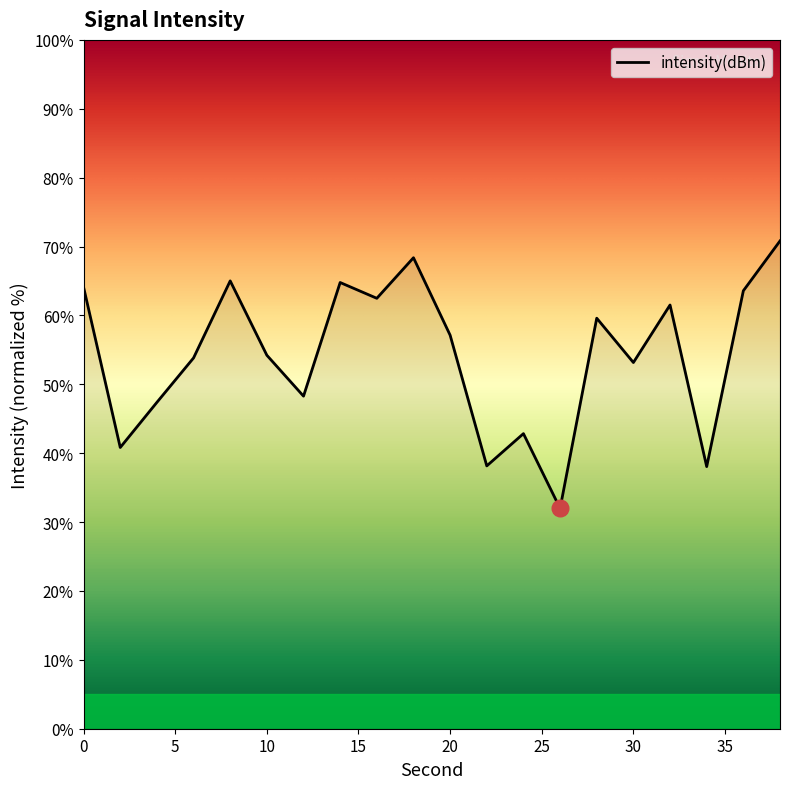

What is the greatest value displayed?

70.8